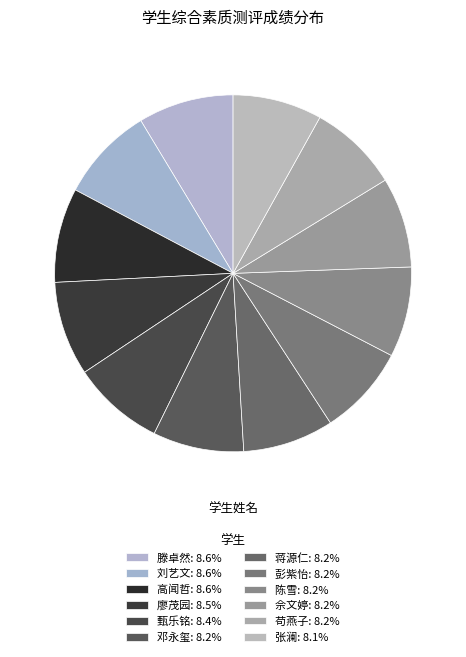

Count the number of slices in the pie.

12